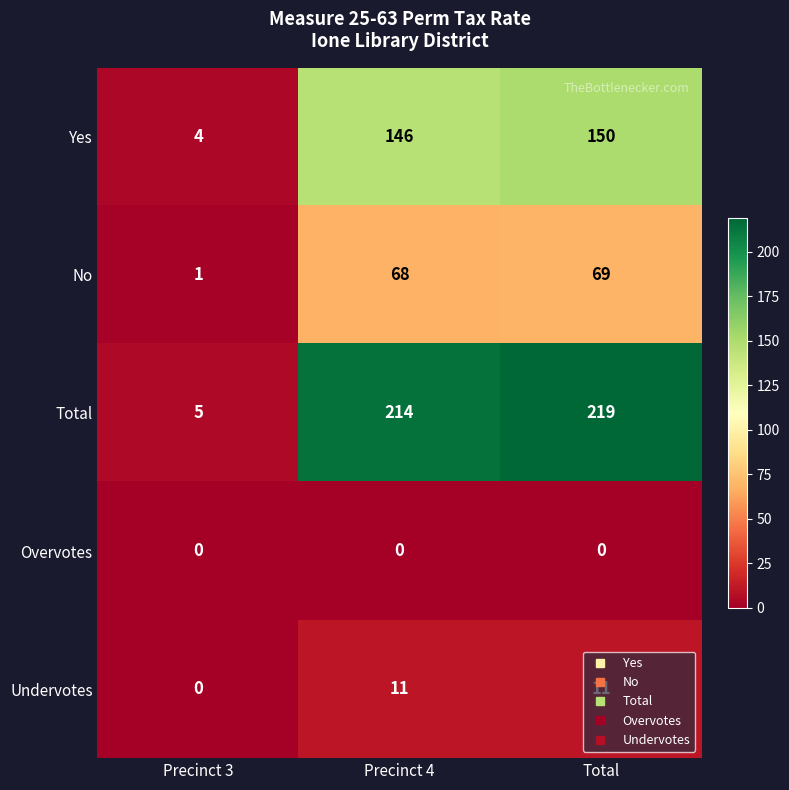

What is the greatest value displayed?

219